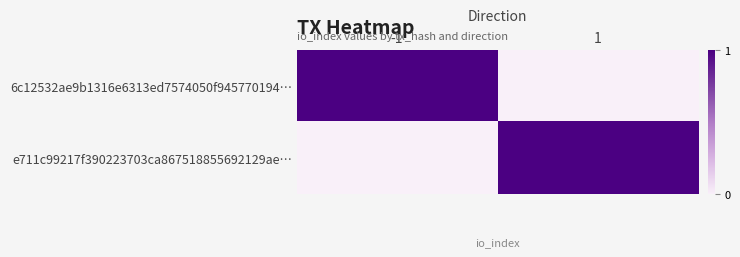

Reading left to right, extract all data points from this chart.

6c12532ae9b1316e6313ed7574050f945770194…: -1=1	1=0
e711c99217f390223703ca867518855692129ae…: -1=0	1=1